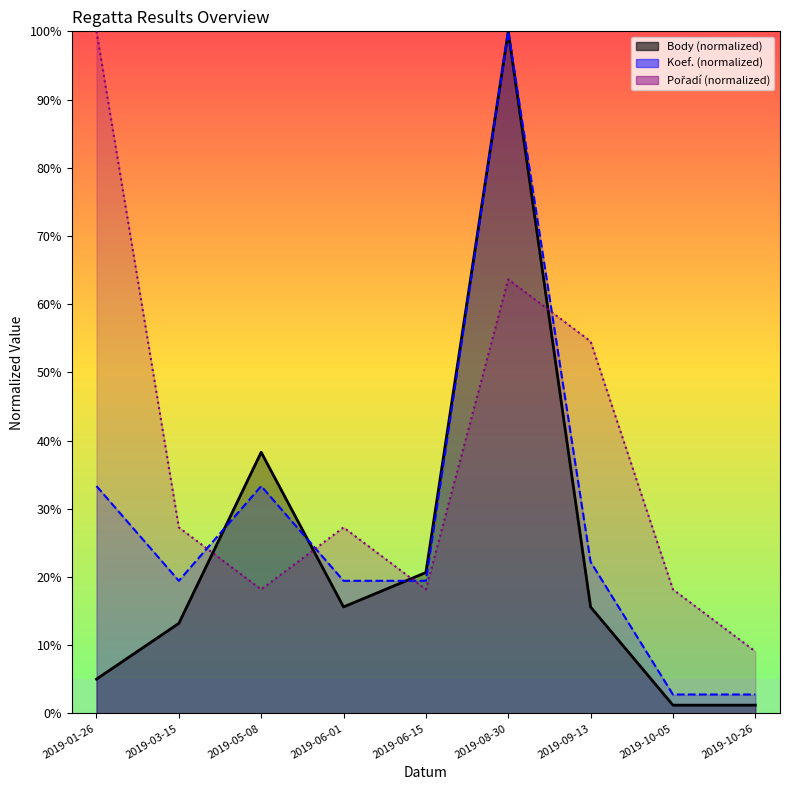

In Pořadí, how many points are higher than both neighbors (excluding endpoints)?

2